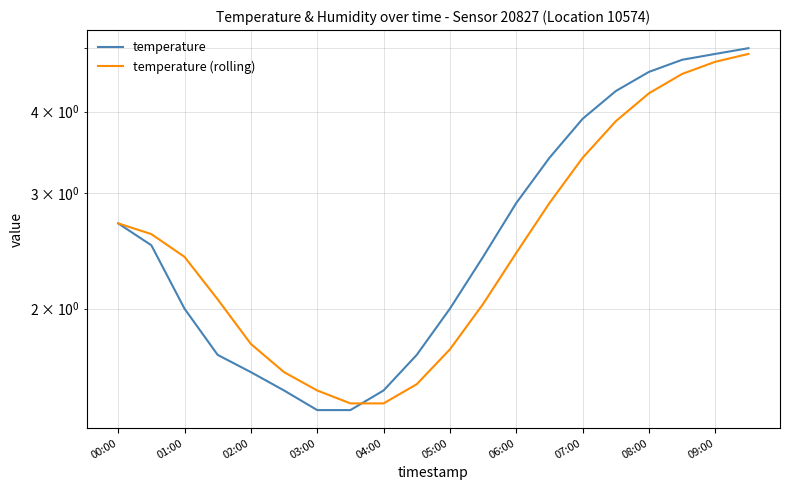

What is the sum of all temperature values?

56.2